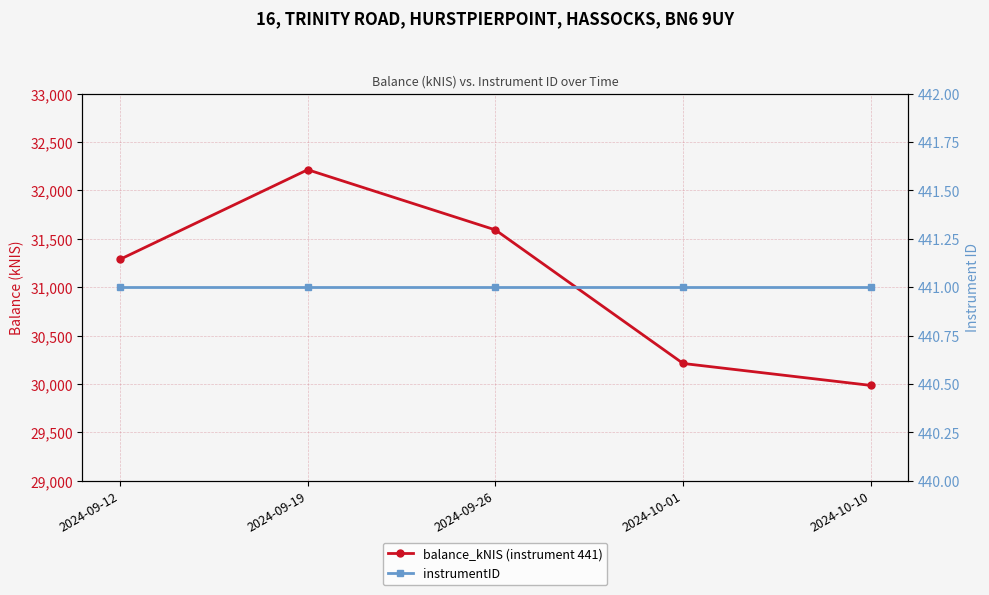

Is this an area chart (filled region under the line)?

No